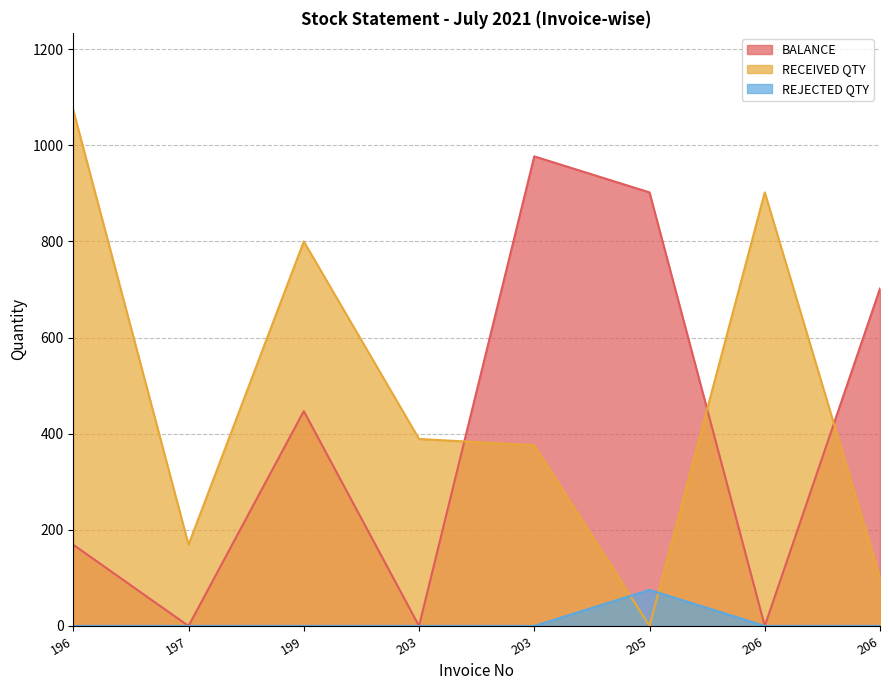

Does the chart have visible grid lines?

Yes